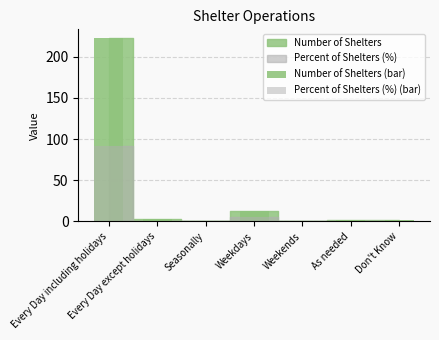

Which has a higher value, Every Day including holidays or Every Day except holidays?

Every Day including holidays